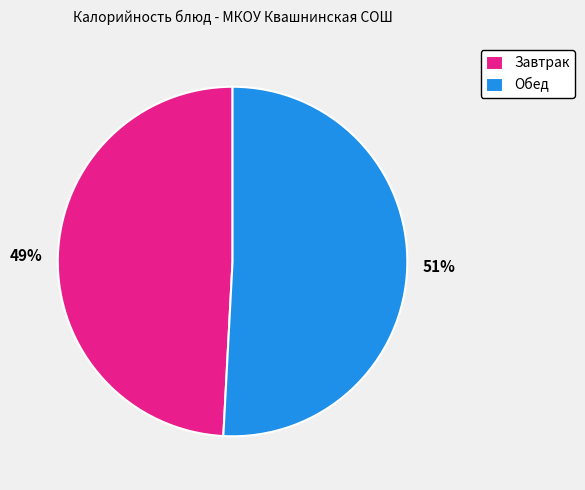

Which category has the biggest portion of the pie?

Обед